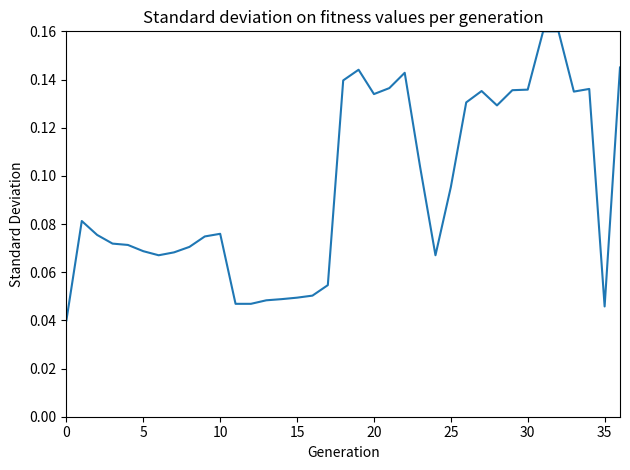

Does the chart have visible grid lines?

No